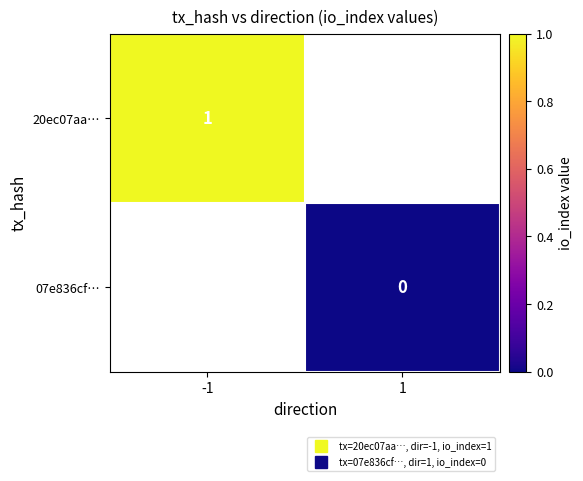

Is it true that 20ec07aa… equals 0.3 at -1?

False